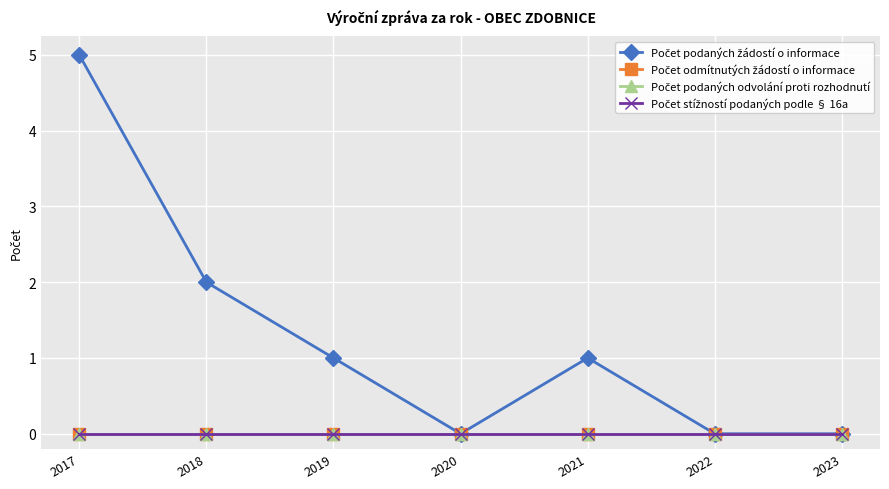

At how many categories does at least one series exceed 3?

1